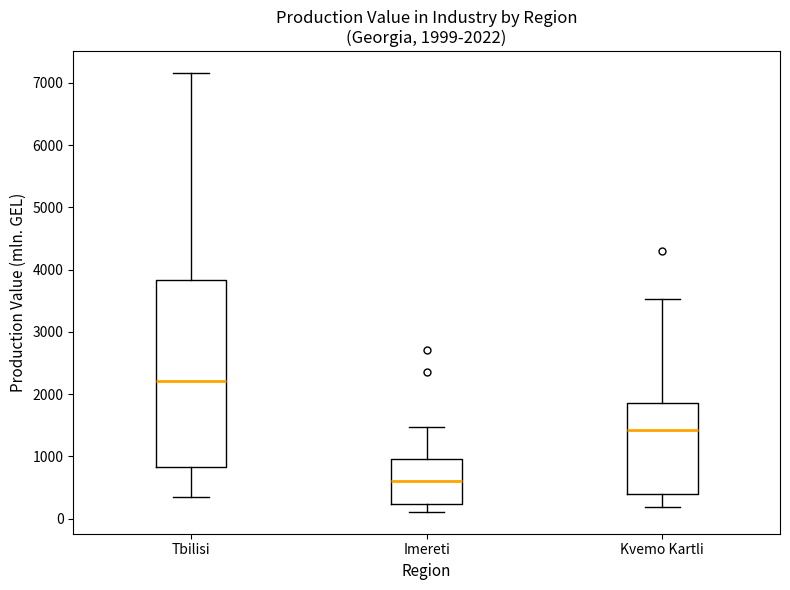

Which box has the highest median line?

Tbilisi